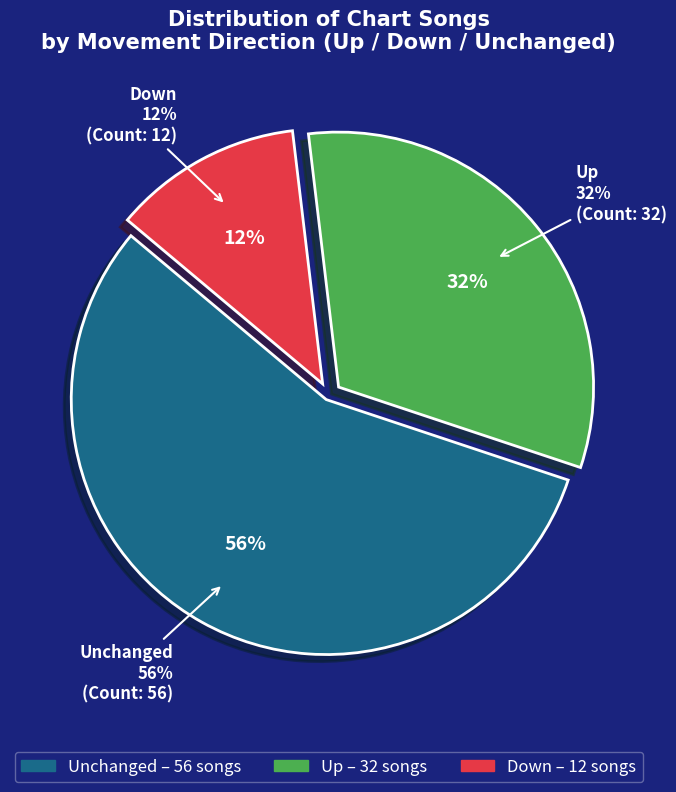

To the nearest percent, what percentage of the pie is up?

32%